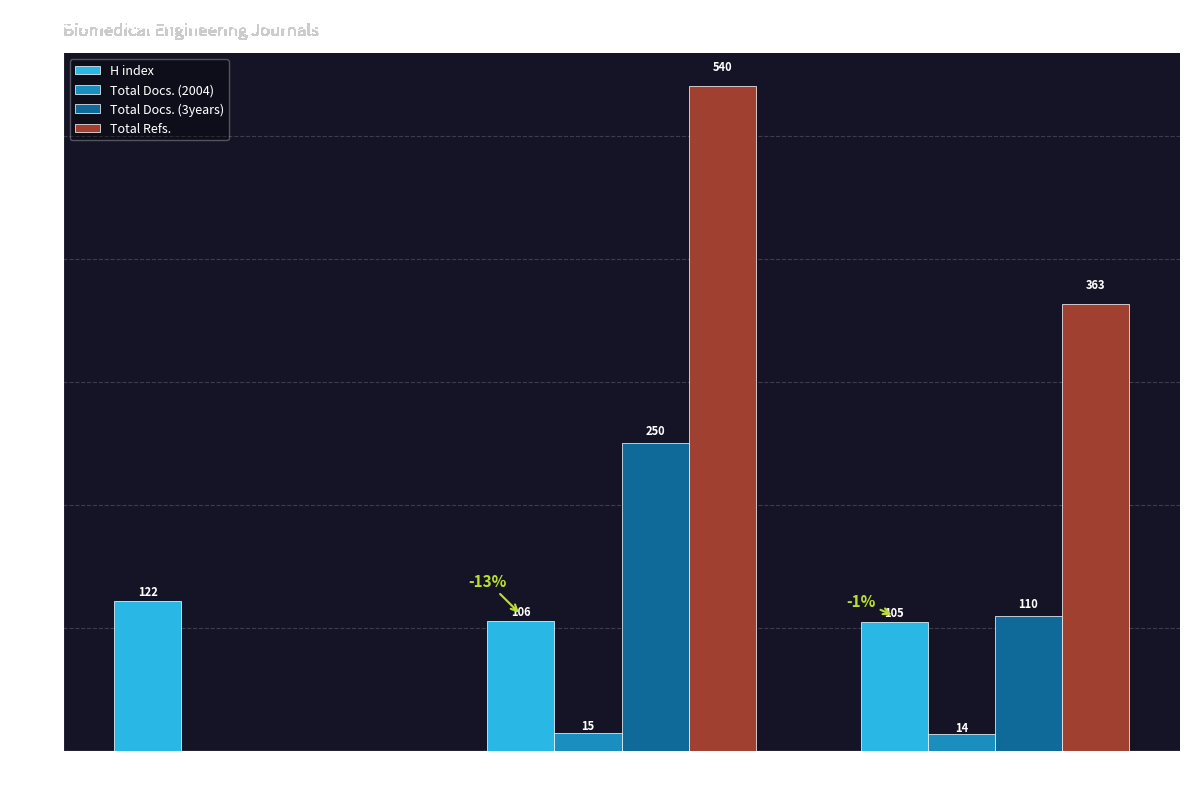

What is the total value across all series at Rank 1?

122